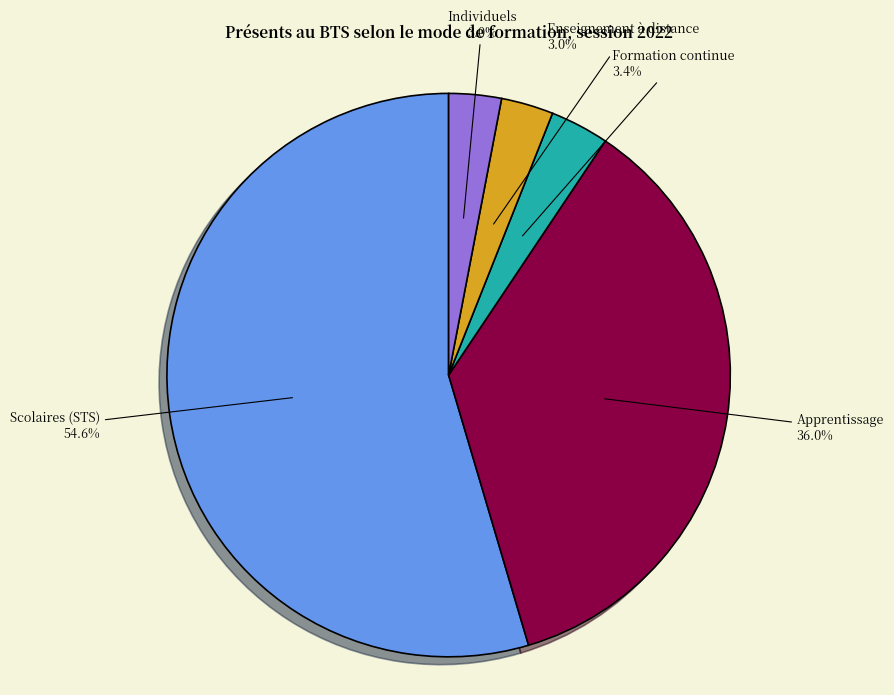

Which slice is the largest?

Scolaires (STS)